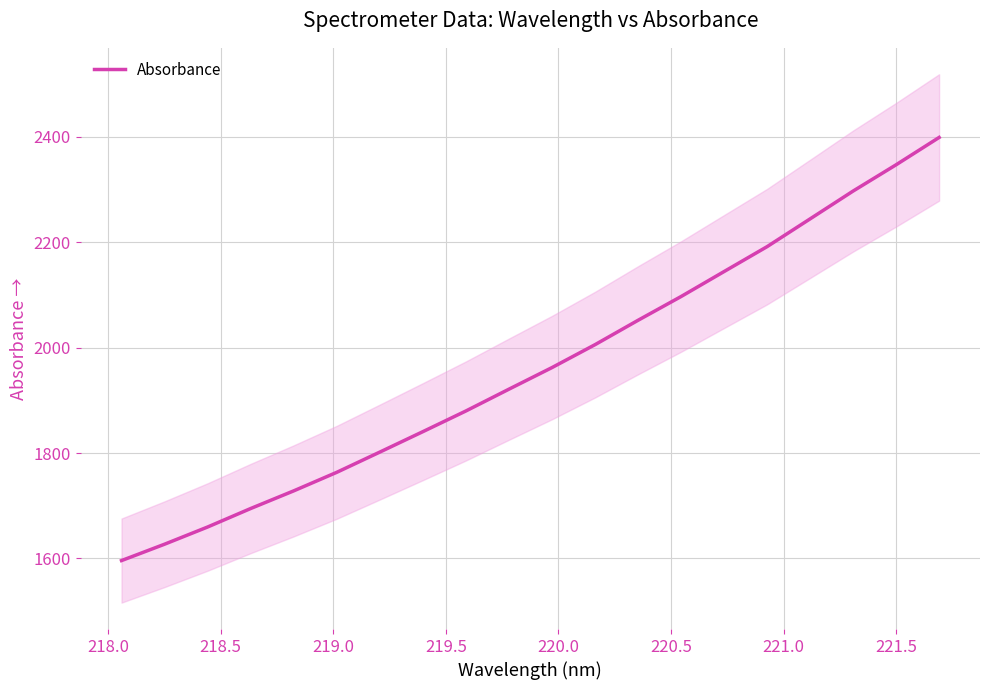

What is the maximum value for Absorbance?

2399.0